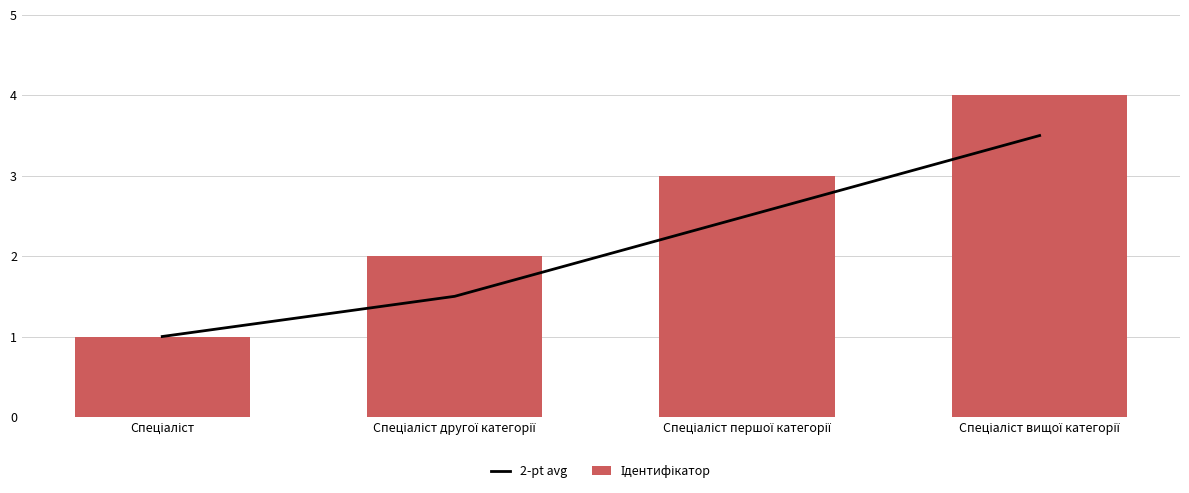

What is the value of the Ідентифікатор bar at the 1st from the left?

1.0